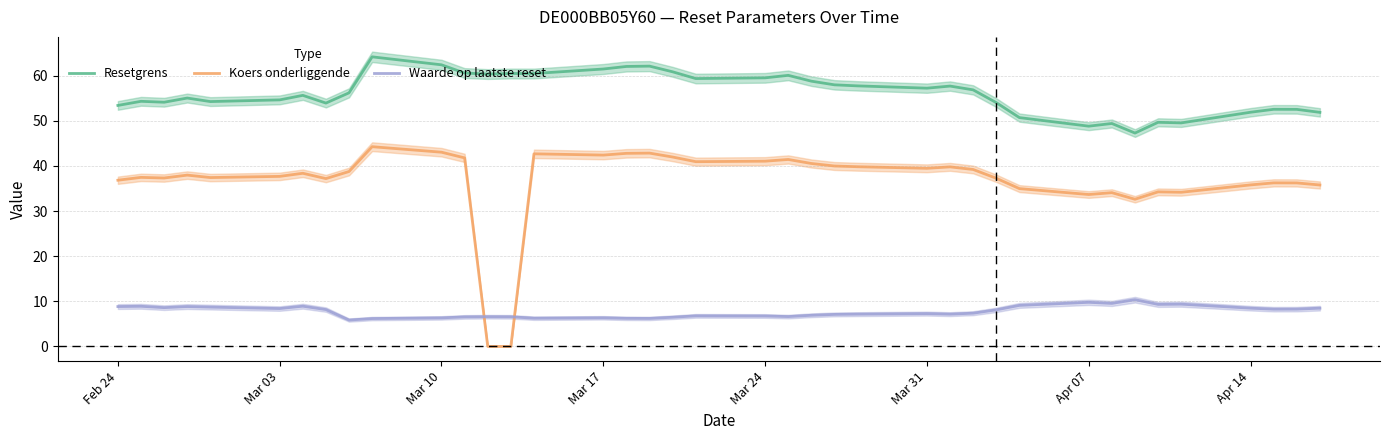

True or false: Koers onderliggende and Resetgrens intersect in this chart.

False